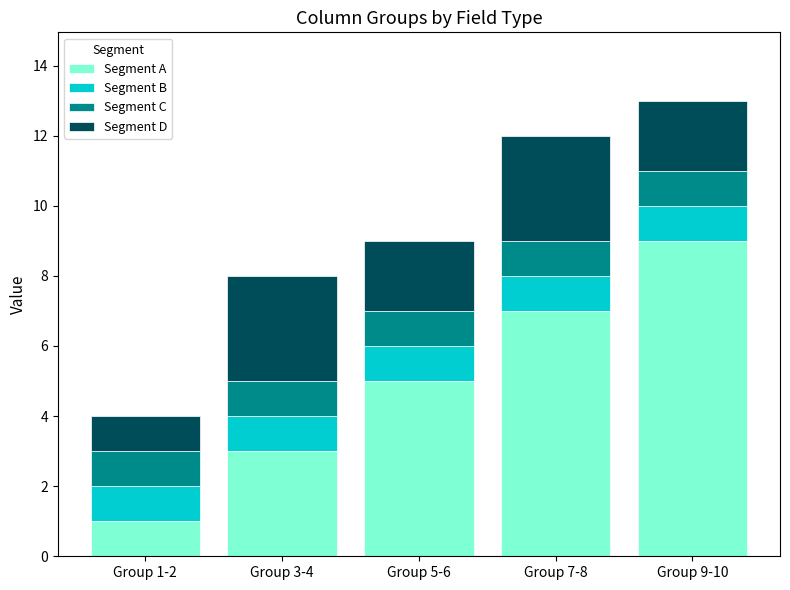

What is the maximum value for Segment A?

9